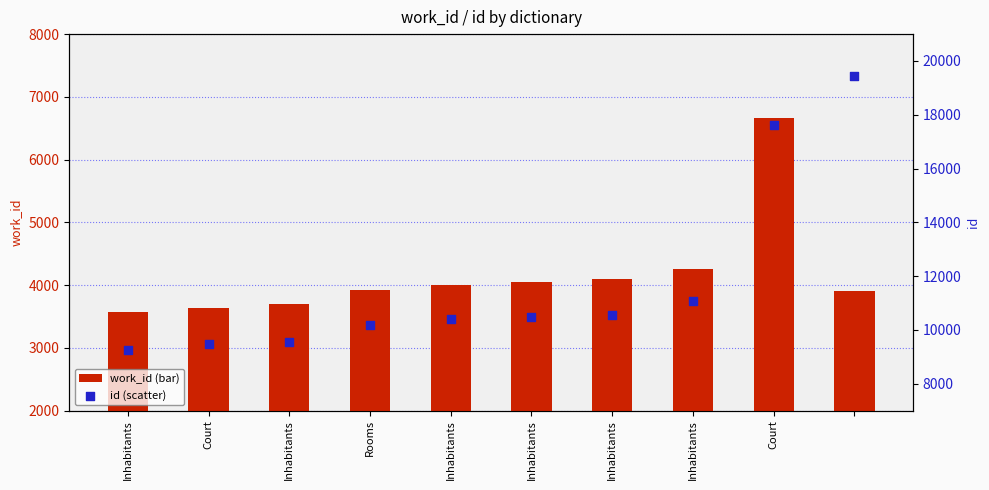

Which series contains the lowest Y value?

work_id